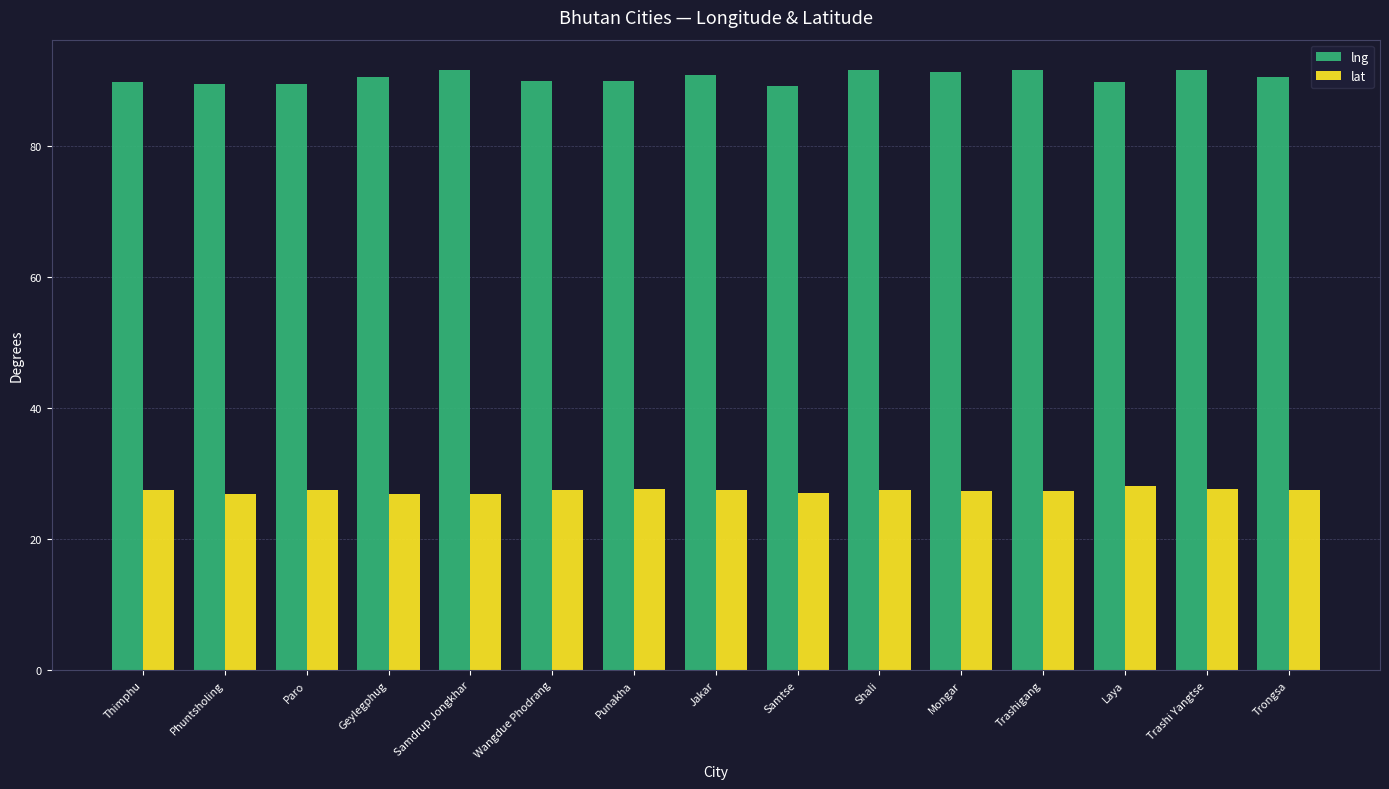

Is the value of lat at Samdrup Jongkhar greater than the value of lng at Laya?

No